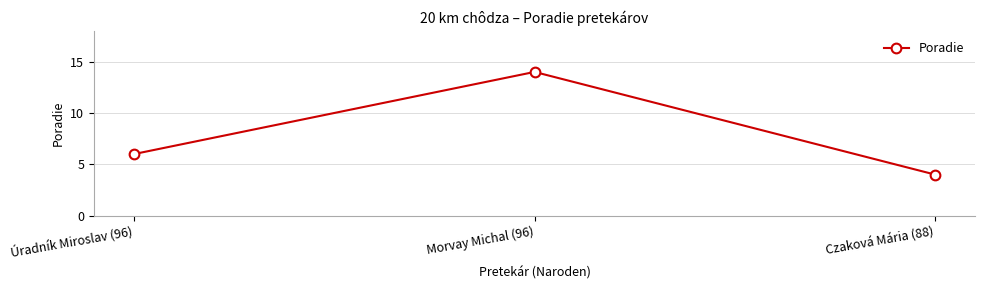

Read the value at Úradník Miroslav (96).

6